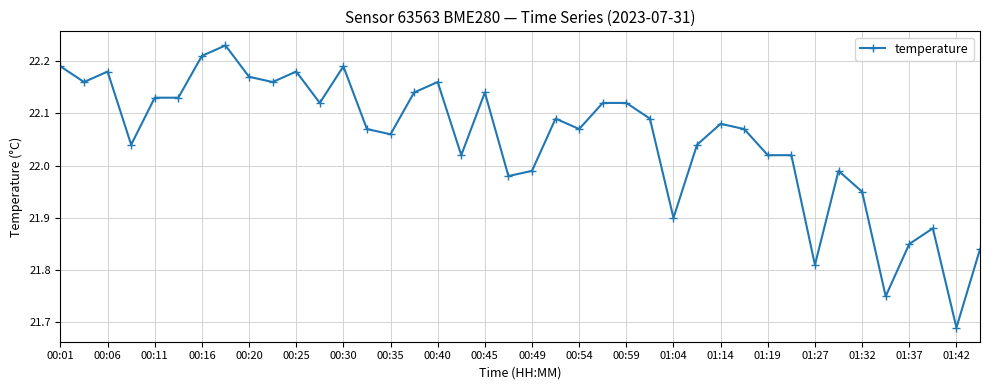

What is the difference between the second highest and second lowest values?

0.5